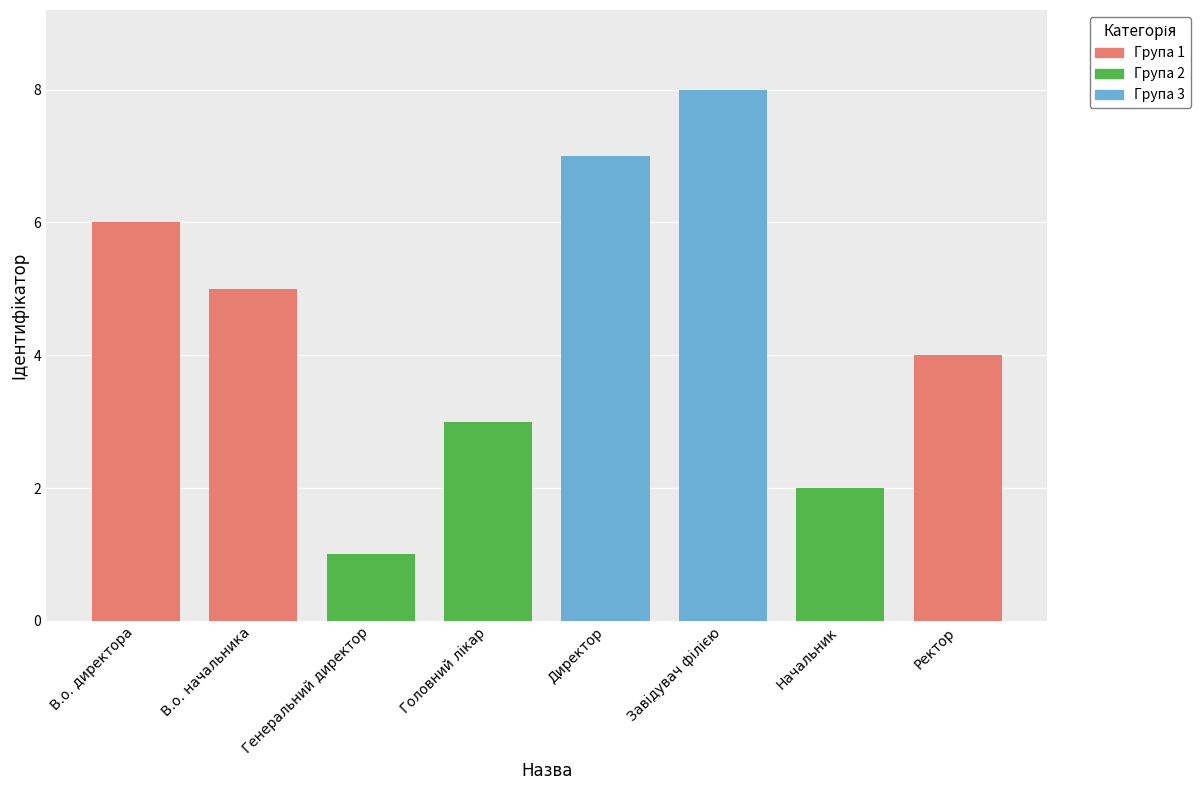

Which category has the lowest value across all series?

Генеральний директор